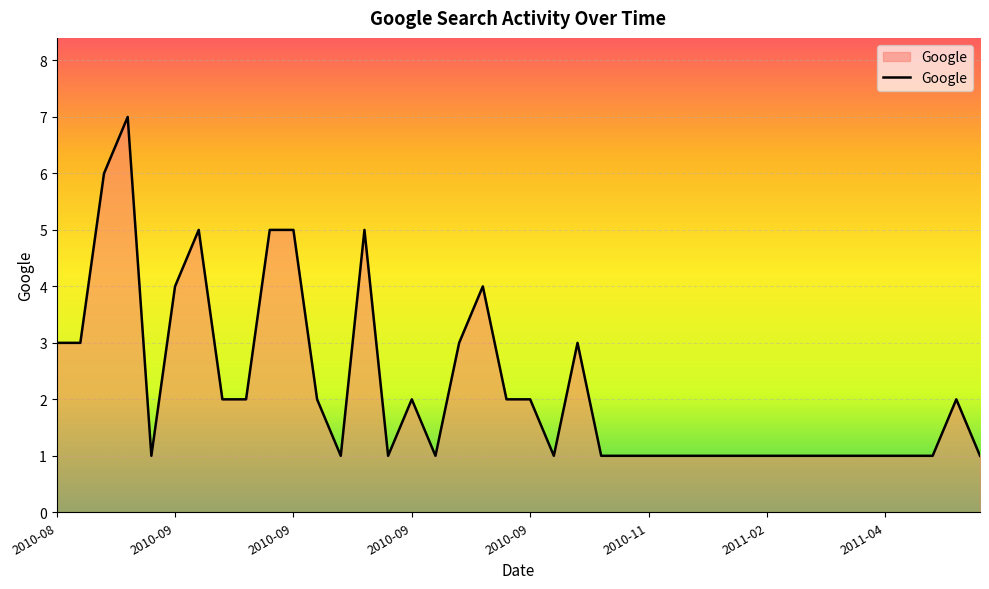

What is the maximum value shown in the chart?

7